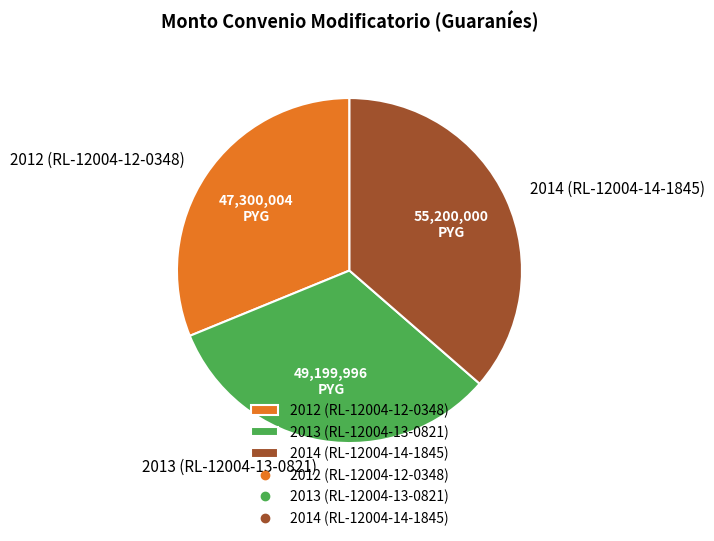

How many segments does this pie chart have?

3